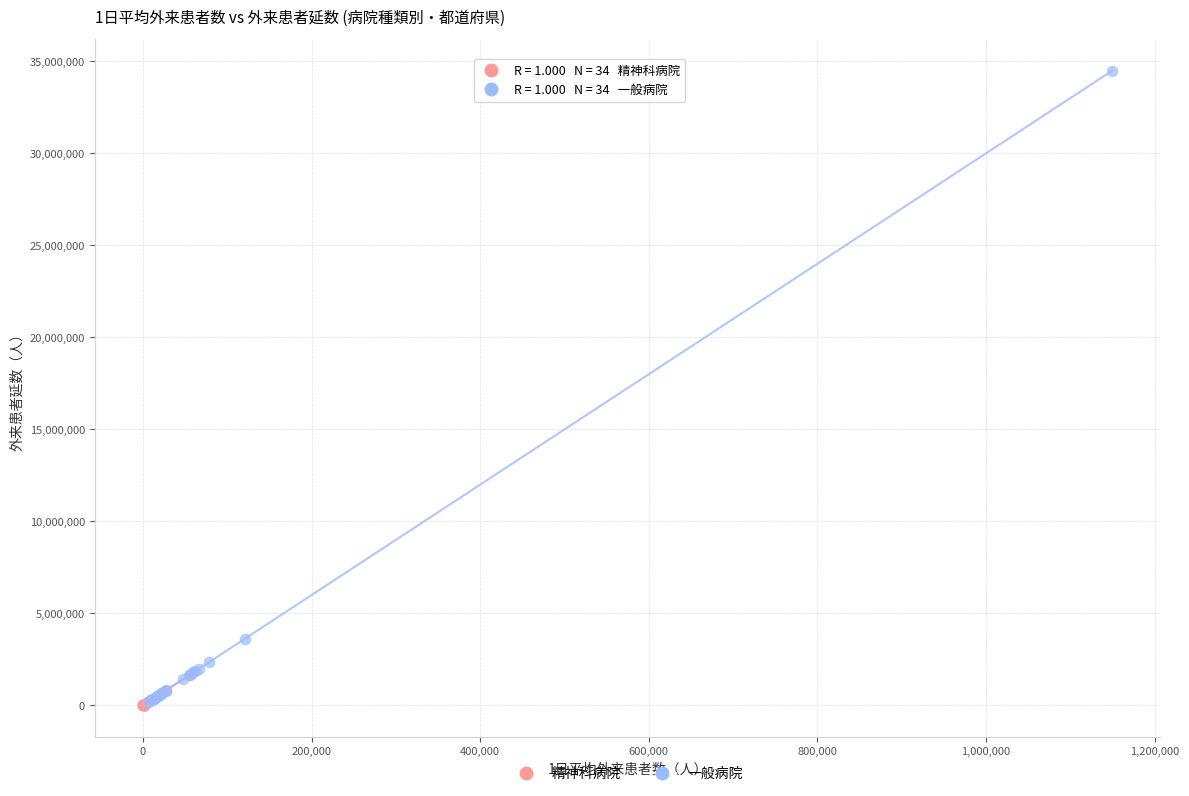

Which series reaches the maximum Y coordinate?

一般病院